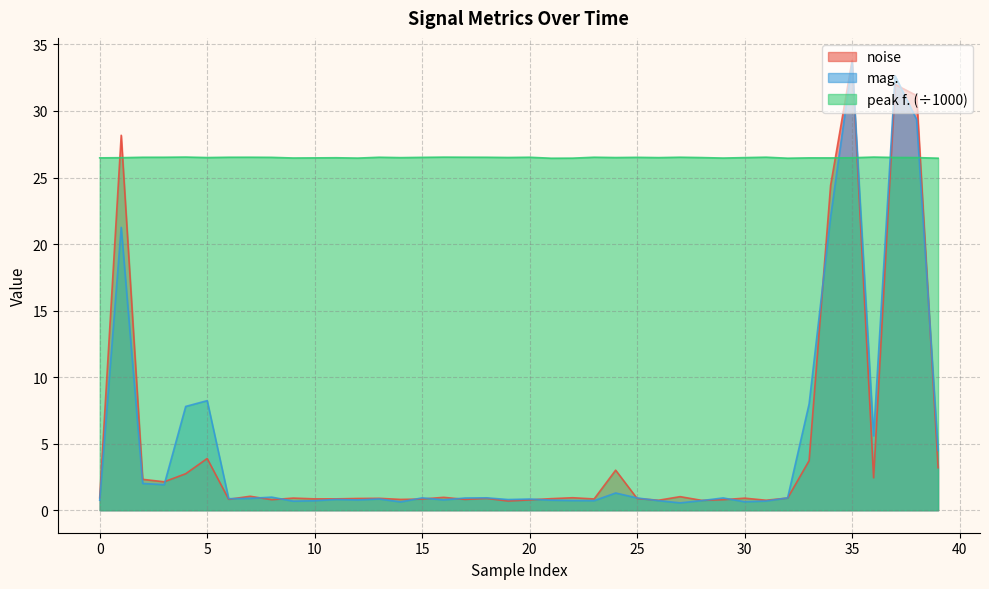

What is the total value across all series at 20?

28.1